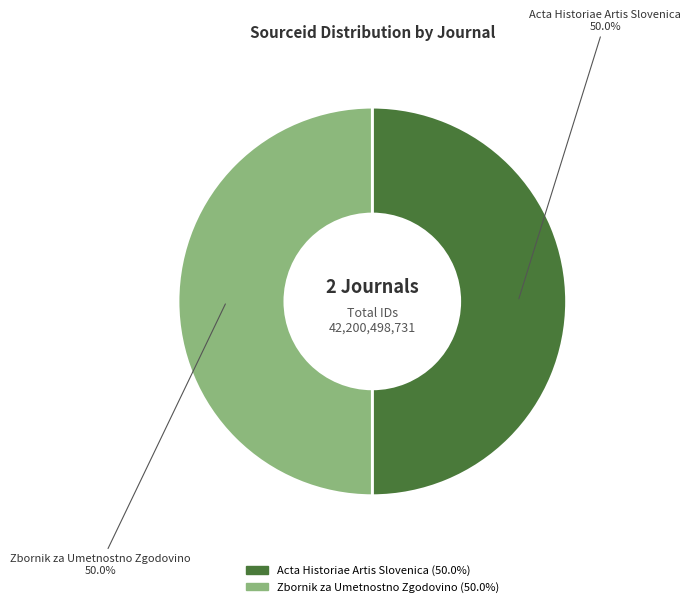

Approximately how many times larger is the value at Zbornik za Umetnostno Zgodovino compared to Acta Historiae Artis Slovenica?

1.0